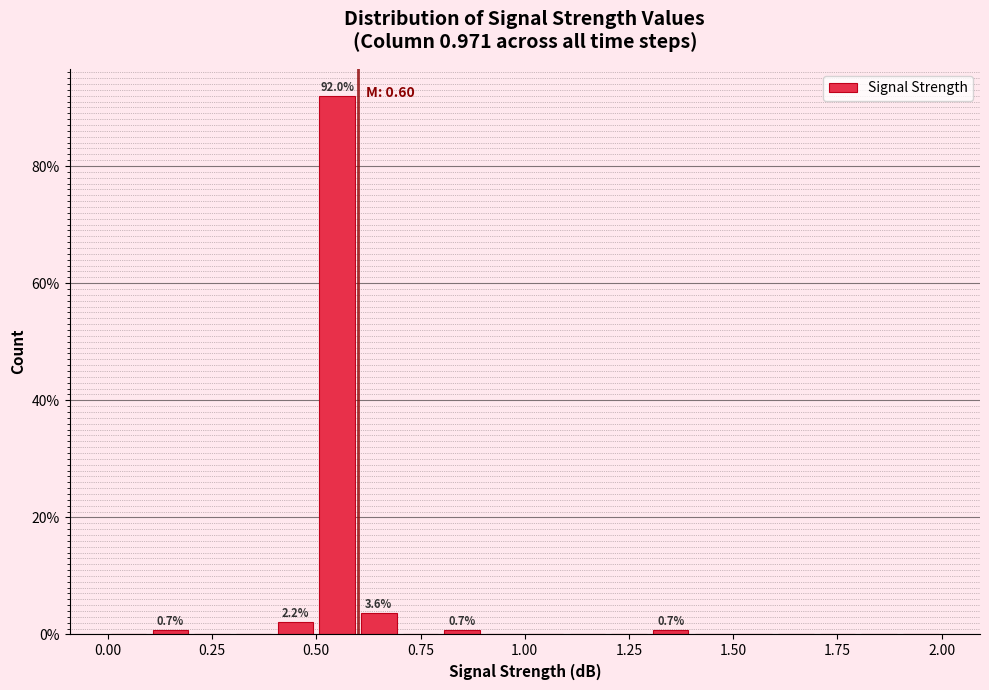

Around what value on the x-axis is the tallest bar? Give the approximate position of its centre, as read against the axis.

0.55